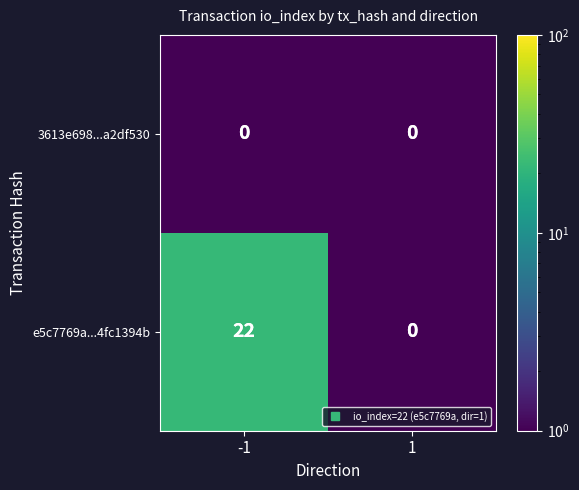

Which series changed the most between -1 and 1?

e5c7769a...4fc1394b